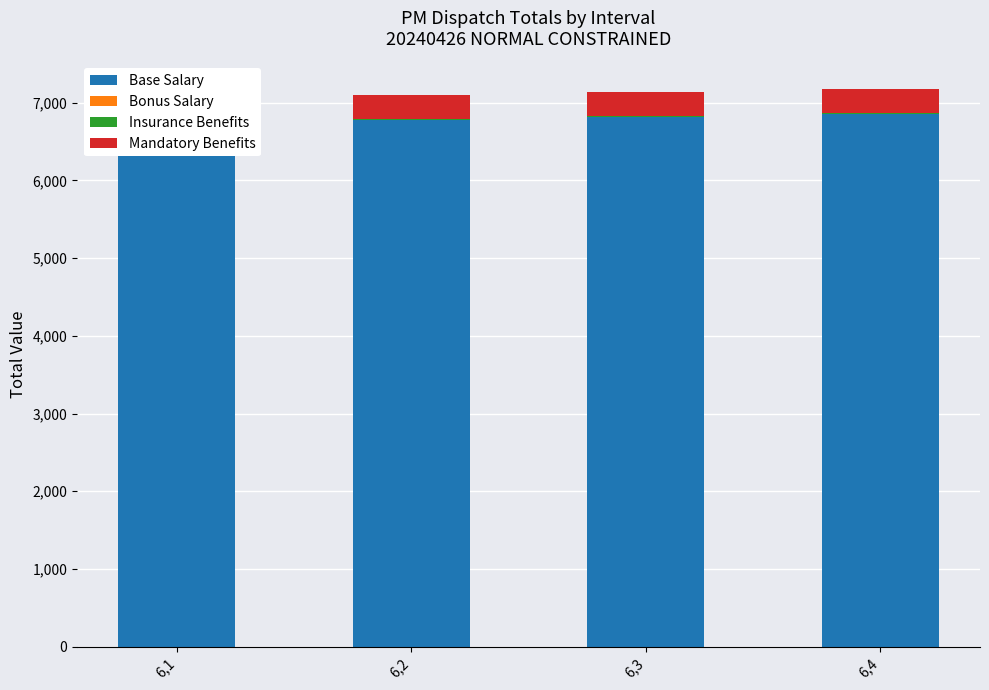

What is the difference between the Mandatory Benefits values at 6,4 and 6,1?

1.6